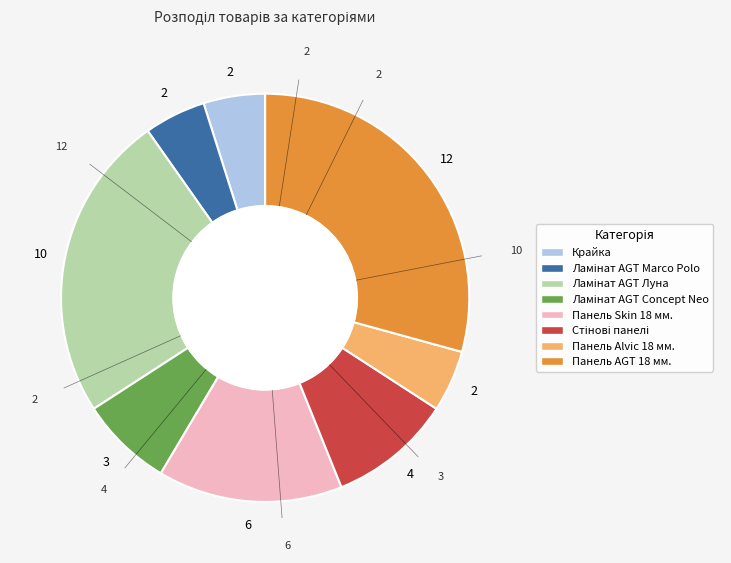

Which slice is the largest?

Панель AGT 18 мм.